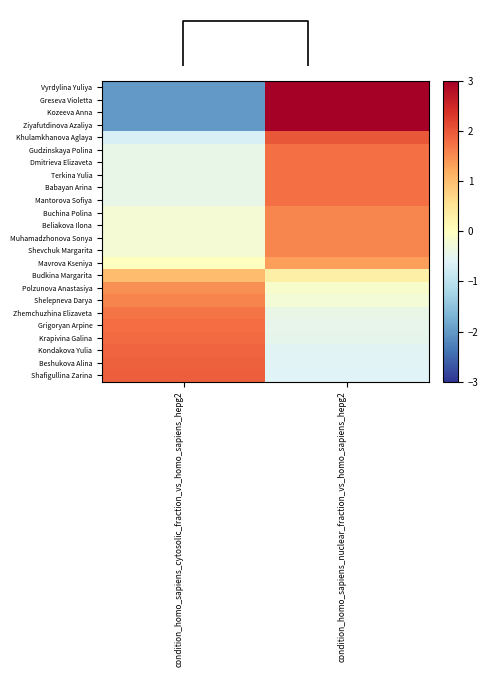

Reading right to left, extract all data points from this chart.

Vyrdylina Yuliya: condition_homo_sapiens_nuclear_fraction_vs_homo_sapiens_hepg2=3.3	condition_homo_sapiens_cytosolic_fraction_vs_homo_sapiens_hepg2=-2.0
Greseva Violetta: condition_homo_sapiens_nuclear_fraction_vs_homo_sapiens_hepg2=3.3	condition_homo_sapiens_cytosolic_fraction_vs_homo_sapiens_hepg2=-2.0
Kozeeva Anna: condition_homo_sapiens_nuclear_fraction_vs_homo_sapiens_hepg2=3.3	condition_homo_sapiens_cytosolic_fraction_vs_homo_sapiens_hepg2=-2.0
Ziyafutdinova Azaliya: condition_homo_sapiens_nuclear_fraction_vs_homo_sapiens_hepg2=3.3	condition_homo_sapiens_cytosolic_fraction_vs_homo_sapiens_hepg2=-2.0
Khulamkhanova Aglaya: condition_homo_sapiens_nuclear_fraction_vs_homo_sapiens_hepg2=2.0	condition_homo_sapiens_cytosolic_fraction_vs_homo_sapiens_hepg2=-0.7
Gudzinskaya Polina: condition_homo_sapiens_nuclear_fraction_vs_homo_sapiens_hepg2=1.8	condition_homo_sapiens_cytosolic_fraction_vs_homo_sapiens_hepg2=-0.4
Dmitrieva Elizaveta: condition_homo_sapiens_nuclear_fraction_vs_homo_sapiens_hepg2=1.8	condition_homo_sapiens_cytosolic_fraction_vs_homo_sapiens_hepg2=-0.4
Terkina Yulia: condition_homo_sapiens_nuclear_fraction_vs_homo_sapiens_hepg2=1.8	condition_homo_sapiens_cytosolic_fraction_vs_homo_sapiens_hepg2=-0.4
Babayan Arina: condition_homo_sapiens_nuclear_fraction_vs_homo_sapiens_hepg2=1.8	condition_homo_sapiens_cytosolic_fraction_vs_homo_sapiens_hepg2=-0.4
Mantorova Sofiya: condition_homo_sapiens_nuclear_fraction_vs_homo_sapiens_hepg2=1.8	condition_homo_sapiens_cytosolic_fraction_vs_homo_sapiens_hepg2=-0.4
Buchina Polina: condition_homo_sapiens_nuclear_fraction_vs_homo_sapiens_hepg2=1.6	condition_homo_sapiens_cytosolic_fraction_vs_homo_sapiens_hepg2=-0.2
Beliakova Ilona: condition_homo_sapiens_nuclear_fraction_vs_homo_sapiens_hepg2=1.6	condition_homo_sapiens_cytosolic_fraction_vs_homo_sapiens_hepg2=-0.2
Muhamadzhonova Sonya: condition_homo_sapiens_nuclear_fraction_vs_homo_sapiens_hepg2=1.6	condition_homo_sapiens_cytosolic_fraction_vs_homo_sapiens_hepg2=-0.2
Shevchuk Margarita: condition_homo_sapiens_nuclear_fraction_vs_homo_sapiens_hepg2=1.6	condition_homo_sapiens_cytosolic_fraction_vs_homo_sapiens_hepg2=-0.2
Mavrova Kseniya: condition_homo_sapiens_nuclear_fraction_vs_homo_sapiens_hepg2=1.3	condition_homo_sapiens_cytosolic_fraction_vs_homo_sapiens_hepg2=0.0
Budkina Margarita: condition_homo_sapiens_nuclear_fraction_vs_homo_sapiens_hepg2=0.3	condition_homo_sapiens_cytosolic_fraction_vs_homo_sapiens_hepg2=1.0
Polzunova Anastasiya: condition_homo_sapiens_nuclear_fraction_vs_homo_sapiens_hepg2=-0.1	condition_homo_sapiens_cytosolic_fraction_vs_homo_sapiens_hepg2=1.5
Shelepneva Darya: condition_homo_sapiens_nuclear_fraction_vs_homo_sapiens_hepg2=-0.2	condition_homo_sapiens_cytosolic_fraction_vs_homo_sapiens_hepg2=1.6
Zhemchuzhina Elizaveta: condition_homo_sapiens_nuclear_fraction_vs_homo_sapiens_hepg2=-0.4	condition_homo_sapiens_cytosolic_fraction_vs_homo_sapiens_hepg2=1.7
Grigoryan Arpine: condition_homo_sapiens_nuclear_fraction_vs_homo_sapiens_hepg2=-0.5	condition_homo_sapiens_cytosolic_fraction_vs_homo_sapiens_hepg2=1.8
Krapivina Galina: condition_homo_sapiens_nuclear_fraction_vs_homo_sapiens_hepg2=-0.5	condition_homo_sapiens_cytosolic_fraction_vs_homo_sapiens_hepg2=1.8
Kondakova Yulia: condition_homo_sapiens_nuclear_fraction_vs_homo_sapiens_hepg2=-0.5	condition_homo_sapiens_cytosolic_fraction_vs_homo_sapiens_hepg2=1.9
Beshukova Alina: condition_homo_sapiens_nuclear_fraction_vs_homo_sapiens_hepg2=-0.6	condition_homo_sapiens_cytosolic_fraction_vs_homo_sapiens_hepg2=1.9
Shafigullina Zarina: condition_homo_sapiens_nuclear_fraction_vs_homo_sapiens_hepg2=-0.6	condition_homo_sapiens_cytosolic_fraction_vs_homo_sapiens_hepg2=1.9